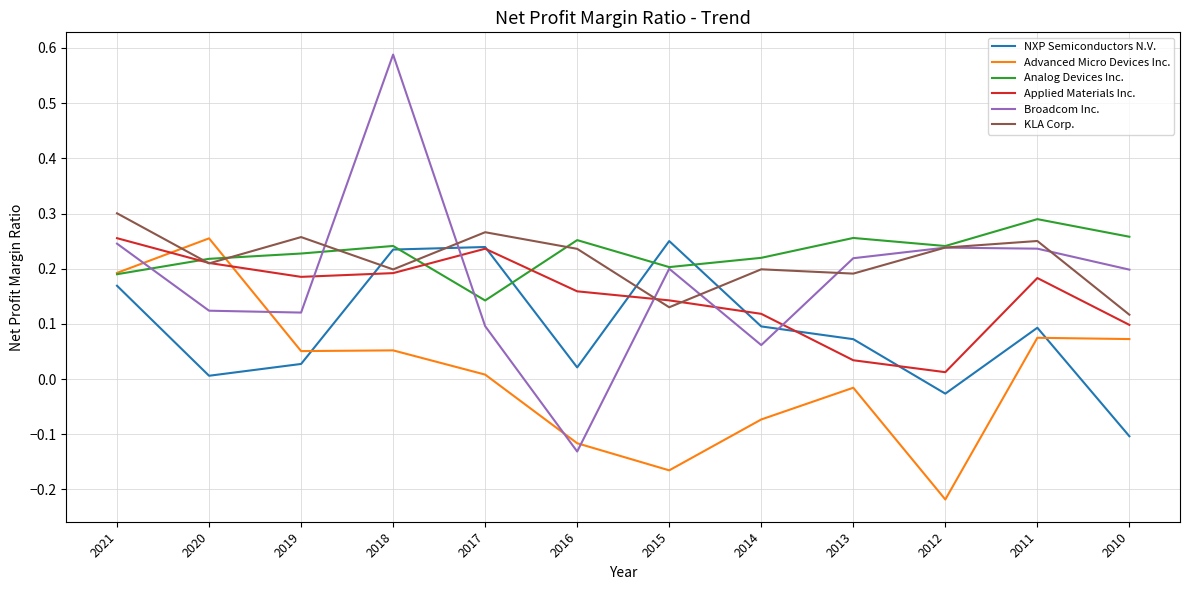

Which series changed the most between 2014 and 2013?

Broadcom Inc.